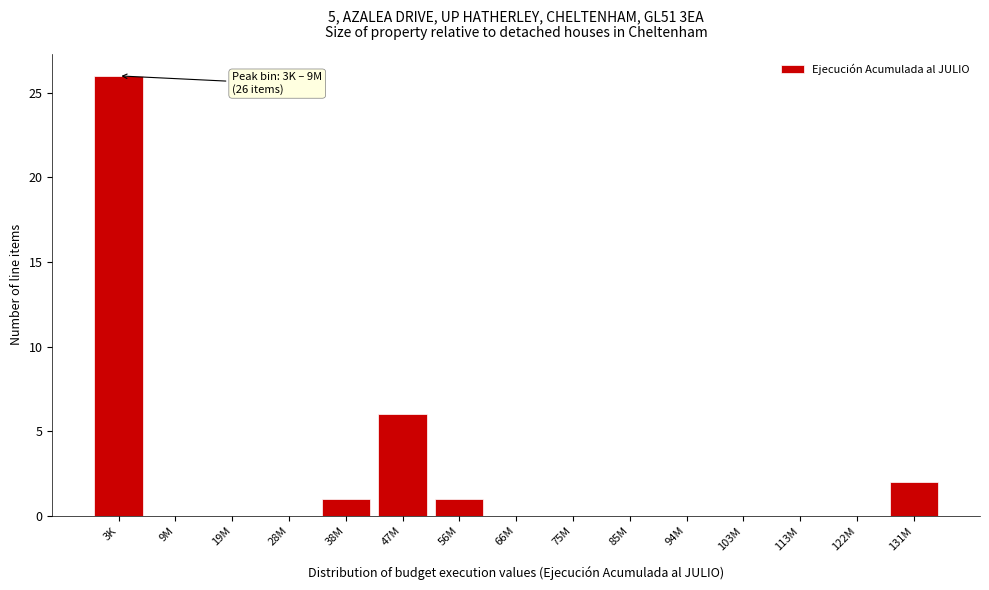

Reading right to left, list all the values displayed in this chart.

131M=2	122M=0	113M=0	103M=0	94M=0	85M=0	75M=0	66M=0	56M=1	47M=6	38M=1	28M=0	19M=0	9M=0	3K=26